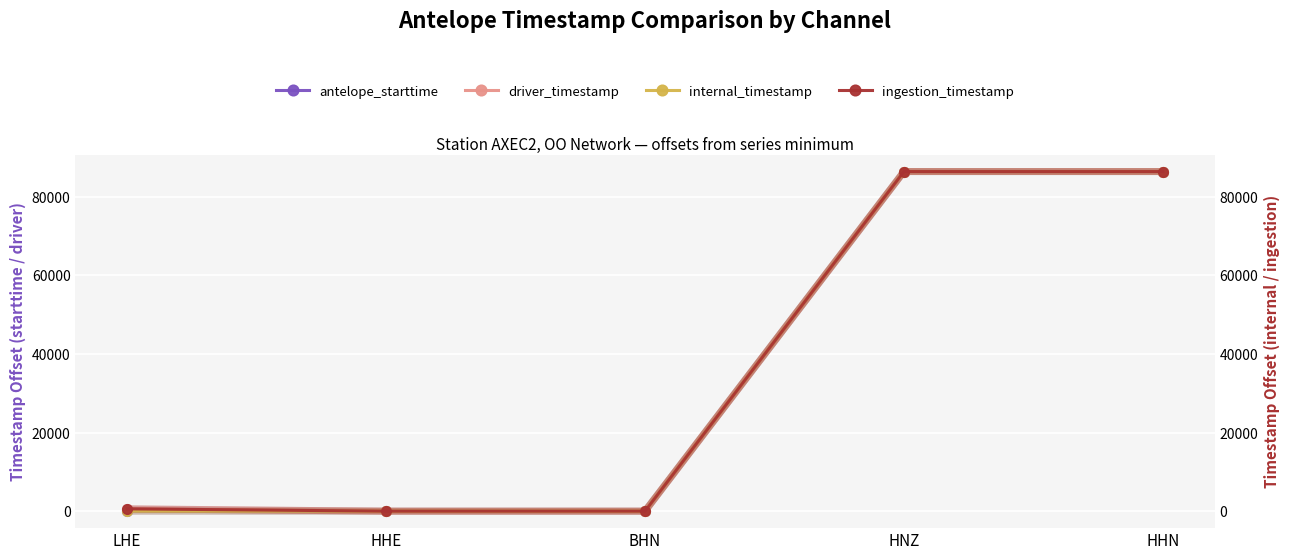

True or false: antelope_starttime and internal_timestamp cross at least once.

False